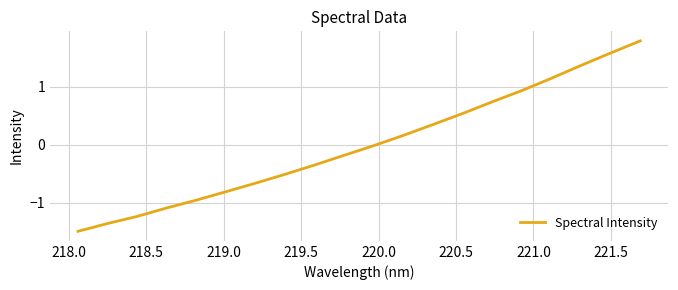

What is the smallest value displayed?

-1.5